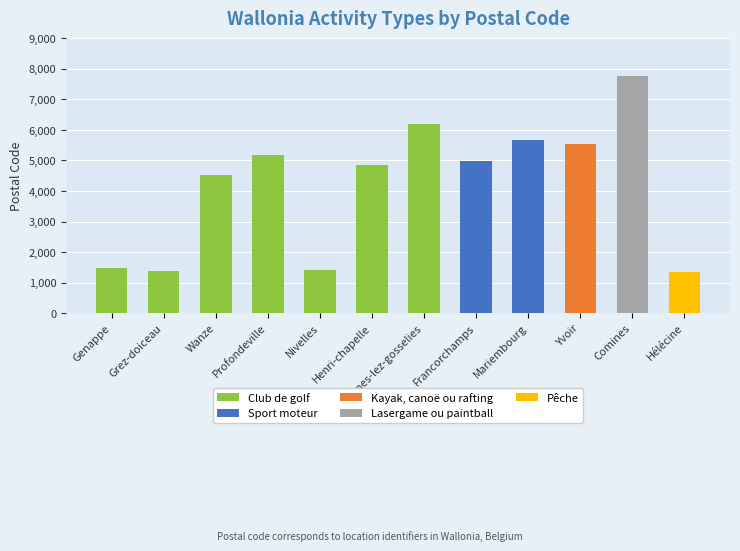

The Lasergame ou paintball series shows -2794 at Wanze. True or false?

False